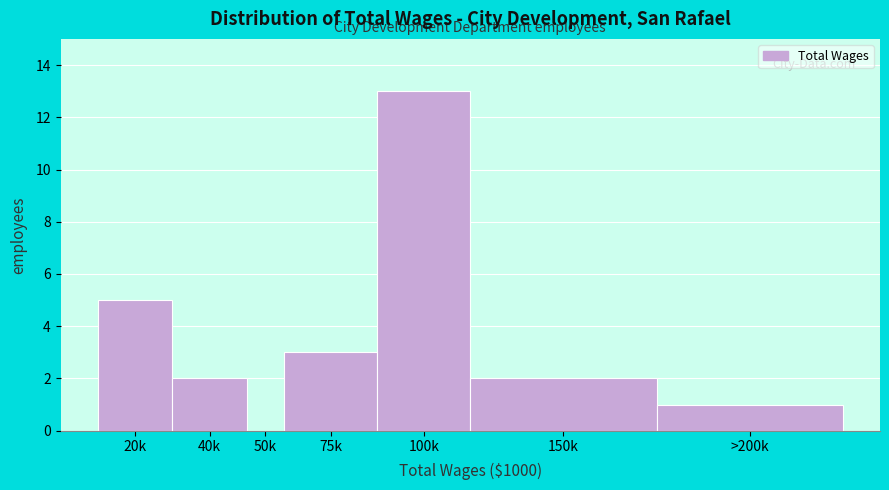

Reading right to left, extract all data points from this chart.

>200k=1	150k=2	100k=13	75k=3	50k=0	40k=2	20k=5